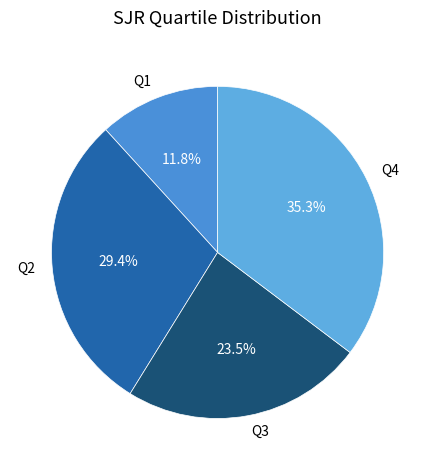

To the nearest percent, what is the difference between the largest and smallest slice percentages?

24%